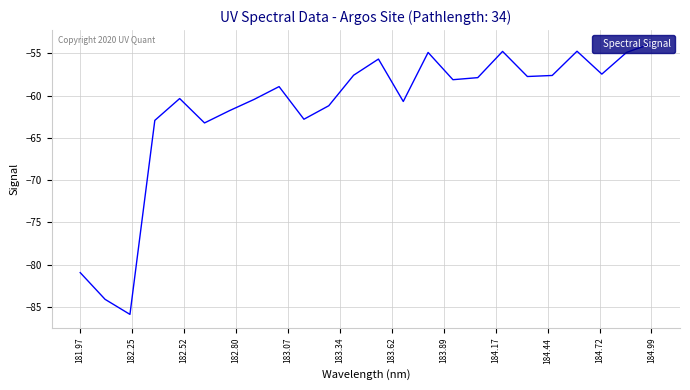

What is the difference between the maximum and minimum values?

32.0